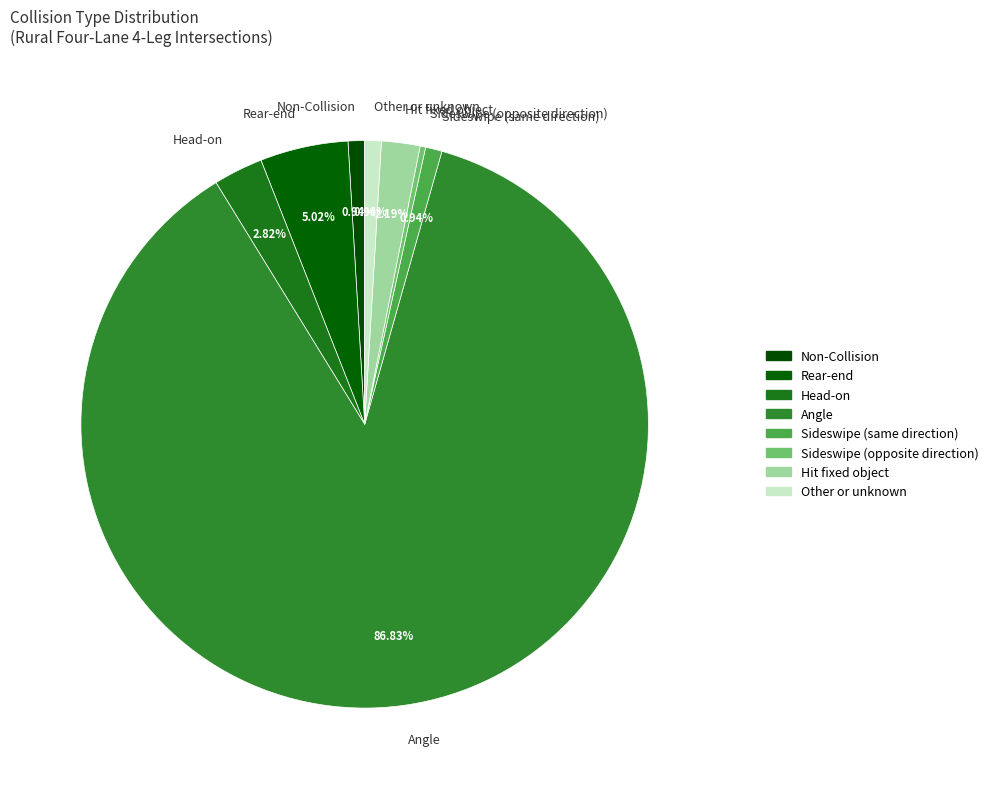

How much of the chart is everything except Head-on?

97.2%